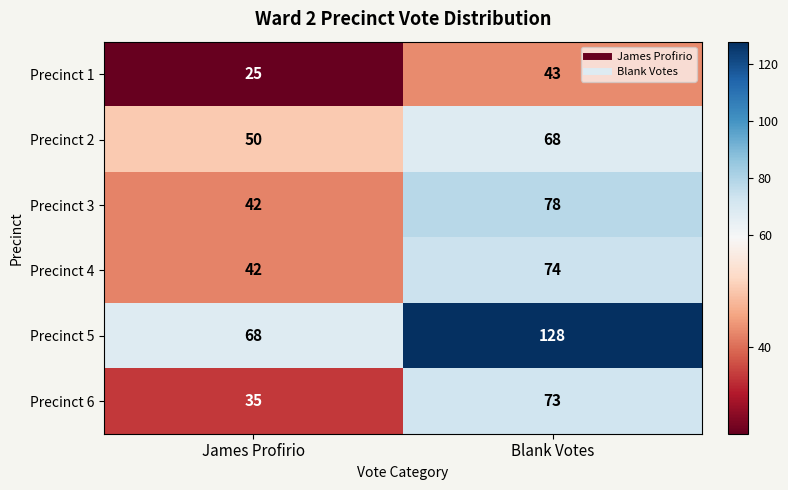

What is the total value across all series at James Profirio?

262